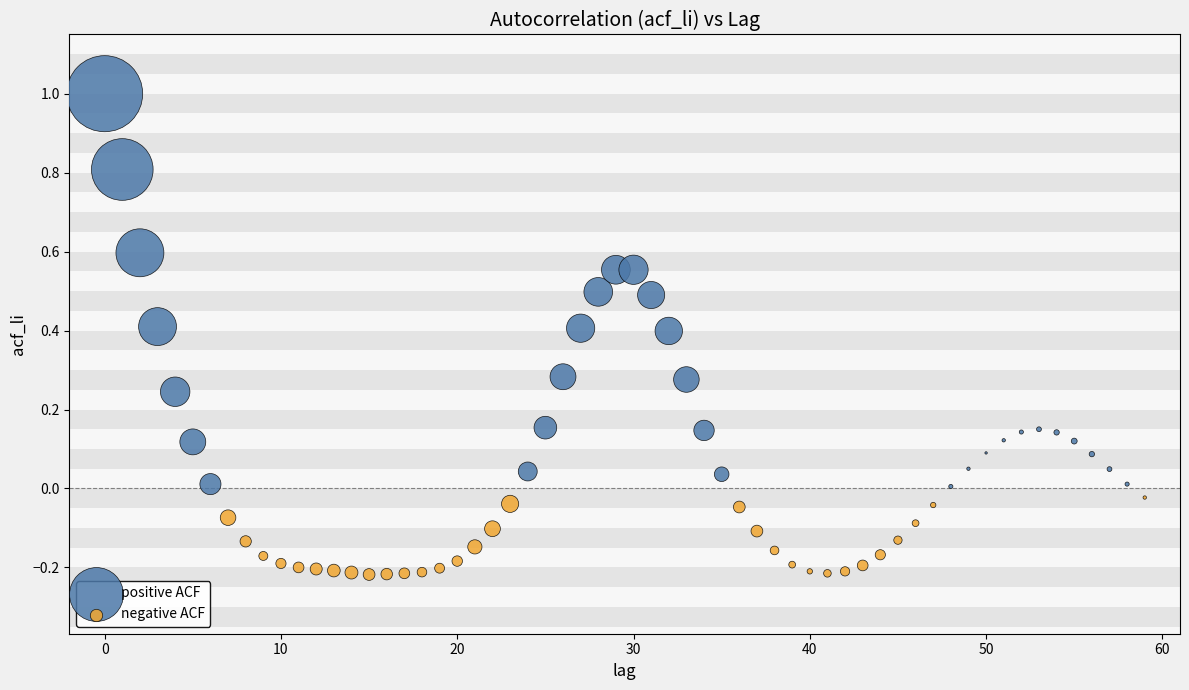

Which series contains the highest Y value?

positive ACF